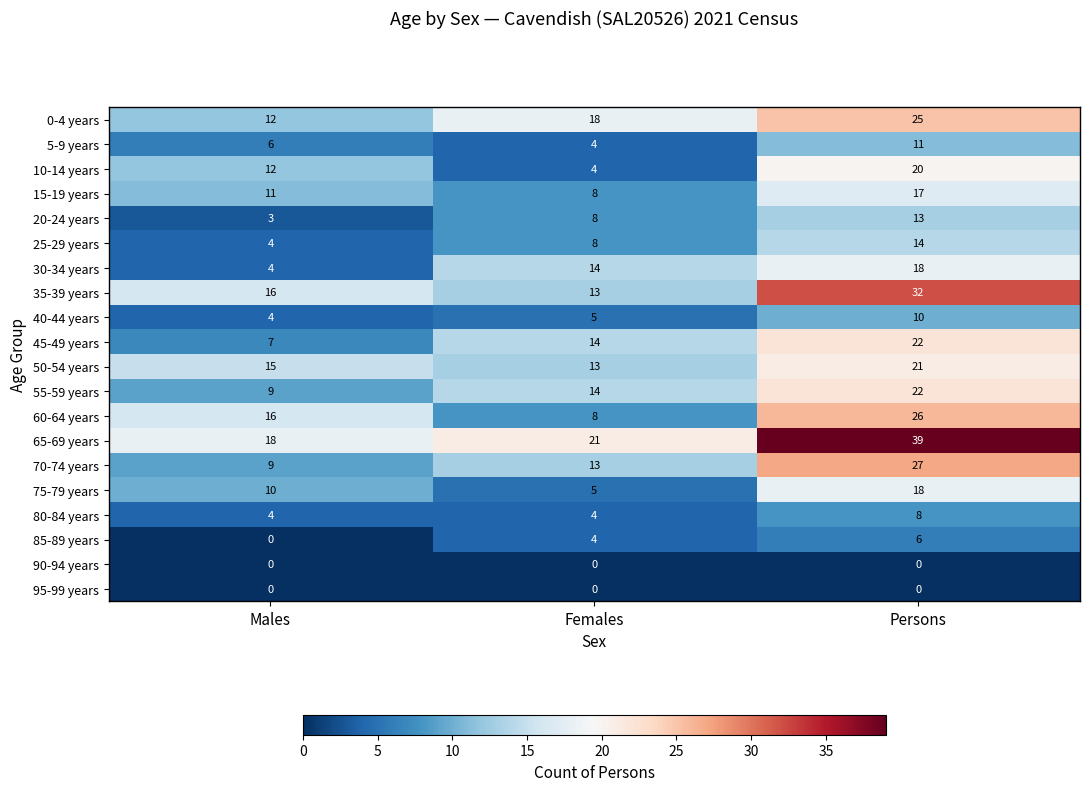

Which series has the largest range (max minus min)?

65-69 years